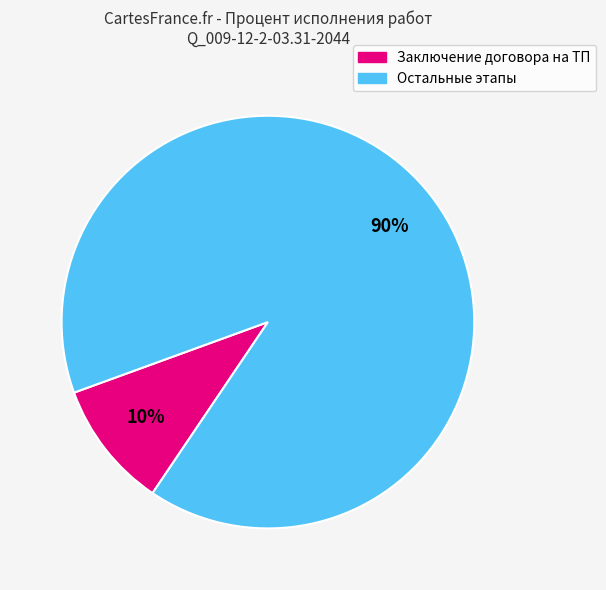

Does any single category account for the majority?

Yes